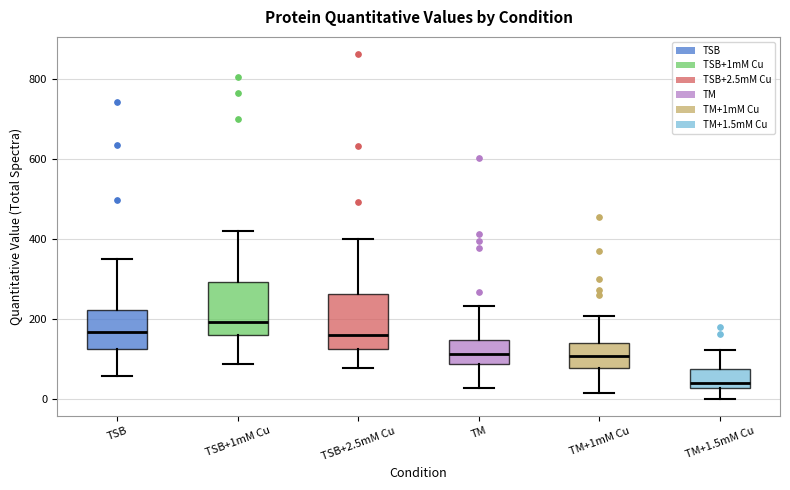

Where does the upper whisker of the box for TM end on the y-axis? The values are not printed on the chart, so give them approximately, as read against the axis.

240